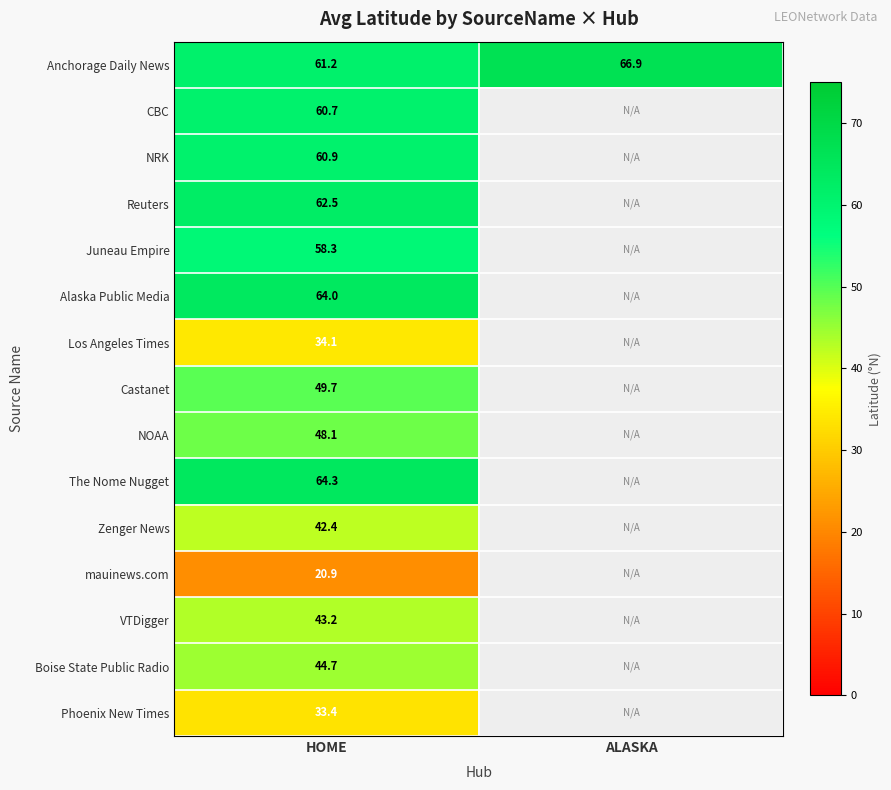

Is it true that Los Angeles Times equals 34.1 at HOME?

True